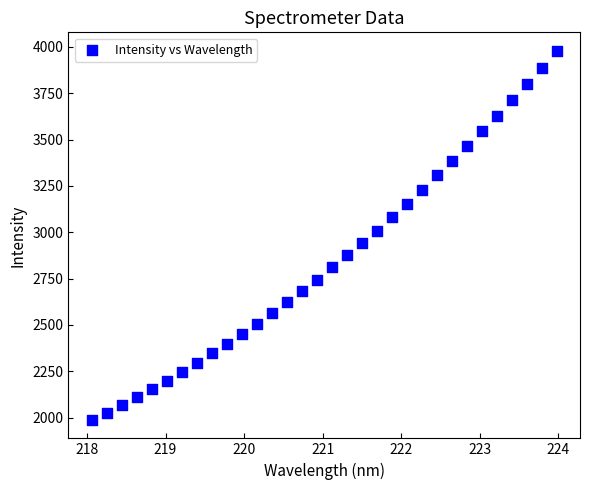

What is the range of X values (max minus min)?

5.9